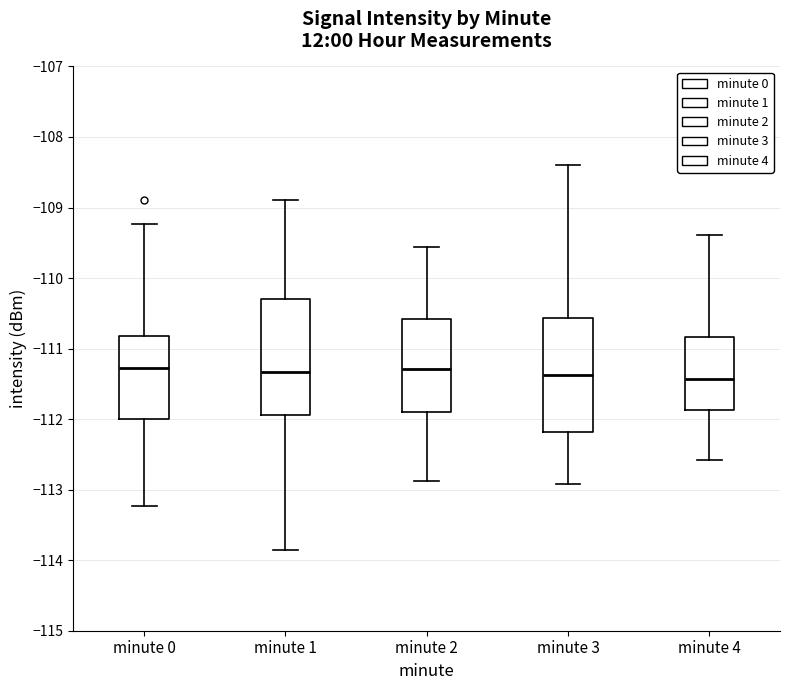

Where does the median line of the box for minute 1 sit on the y-axis? The values are not printed on the chart, so give them approximately, as read against the axis.

-111.3